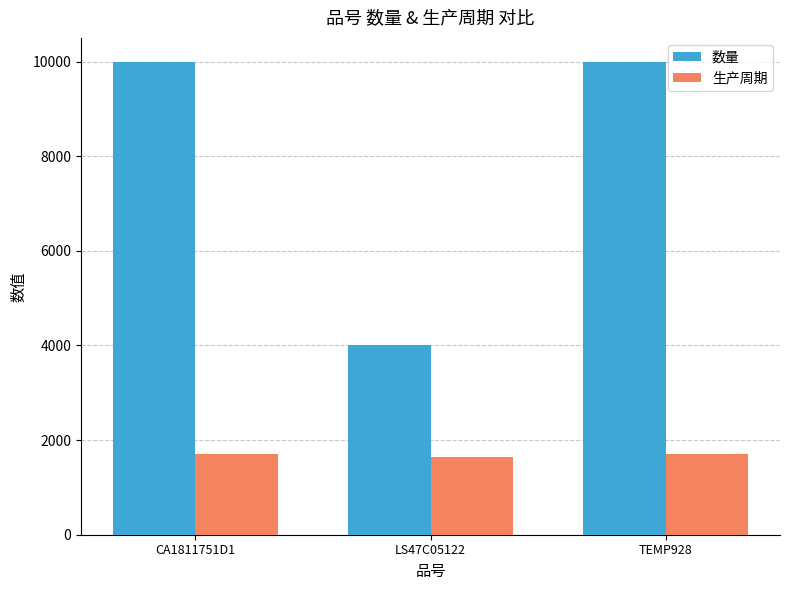

What is the minimum value for 数量?

4000